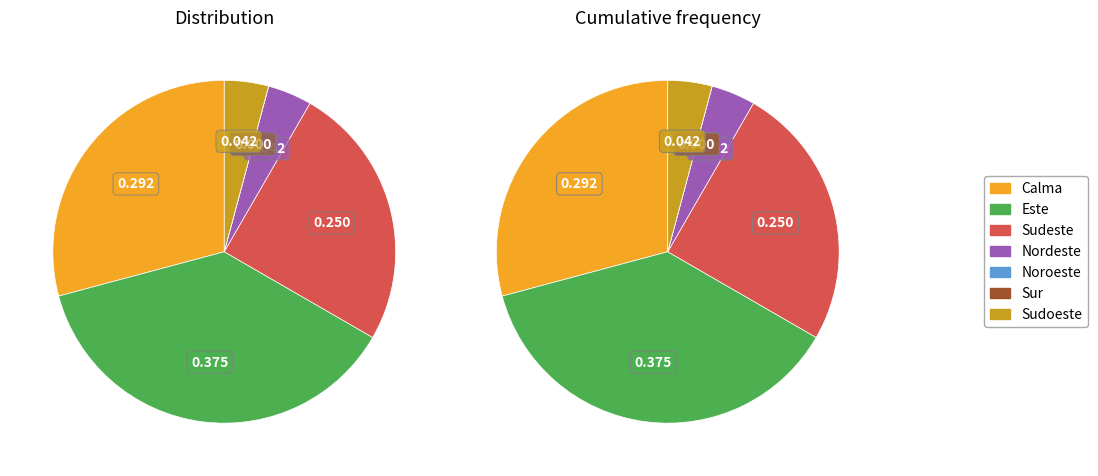

Between Sur and Nordeste, which is larger?

Nordeste